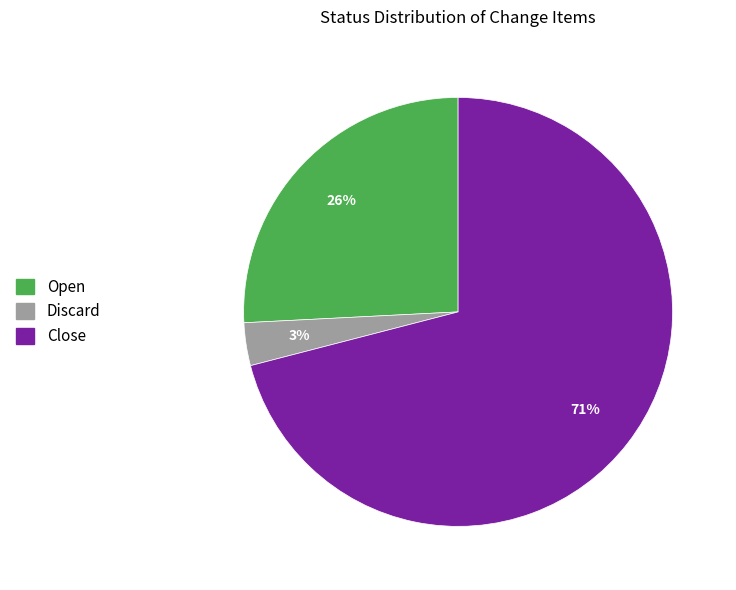

Combined, do Close and Discard account for over 50%?

Yes